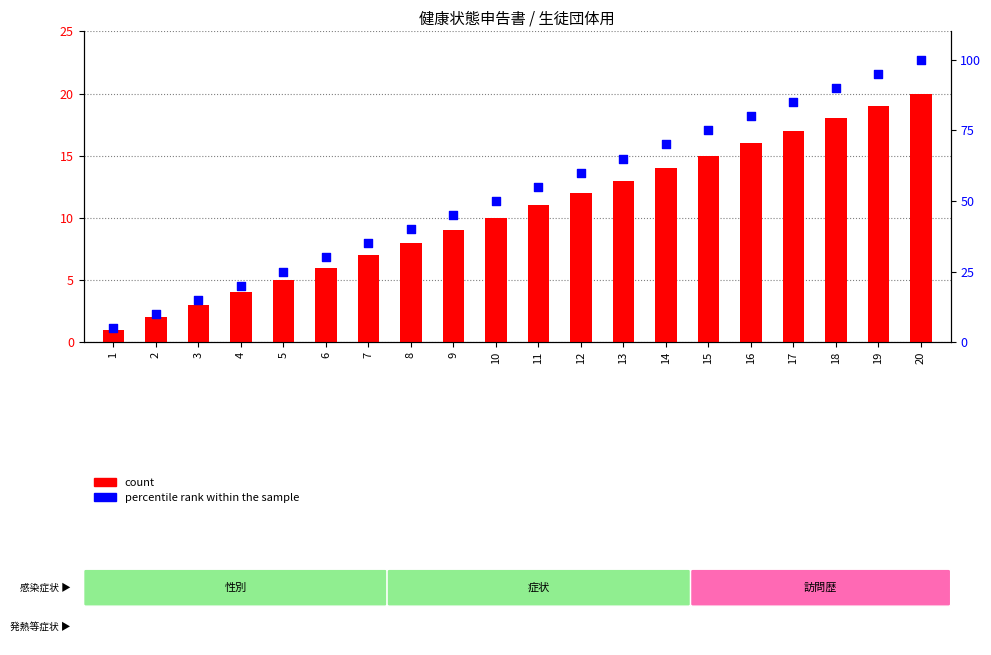

What are all the series names shown in the legend?

count, percentile rank within the sample